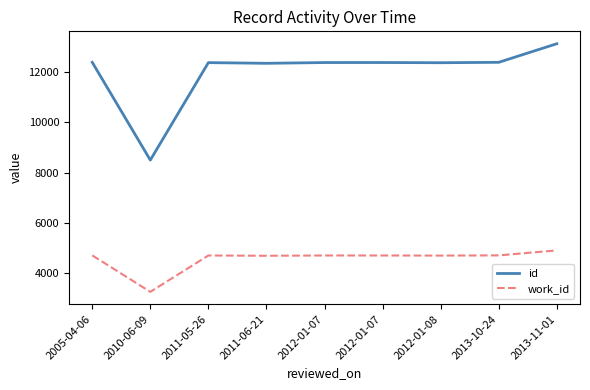

What are all the series names shown in the legend?

id, work_id